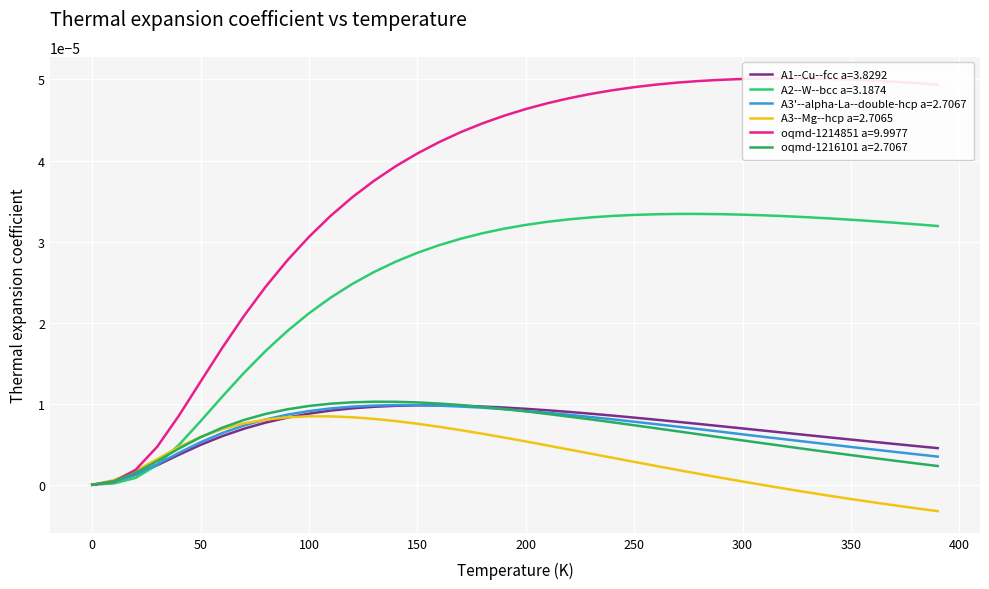

The A1--Cu--fcc a=3.8292 series shows 0.0 at 170. True or false?

False